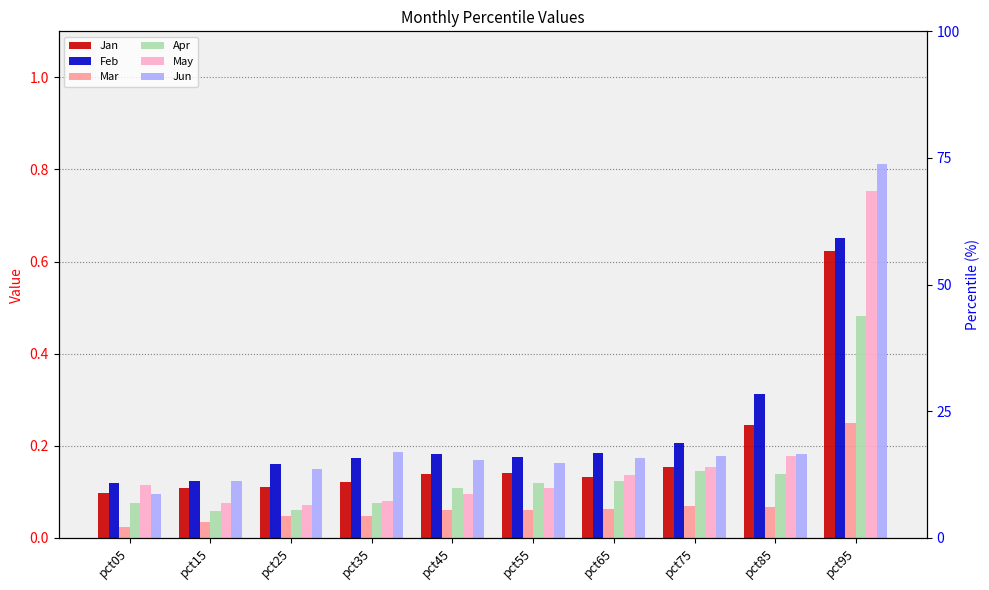

Reading left to right, what are all the values shown in this chart?

Jan: pct05=0.1	pct15=0.1	pct25=0.1	pct35=0.1	pct45=0.1	pct55=0.1	pct65=0.1	pct75=0.2	pct85=0.2	pct95=0.6
Feb: pct05=0.1	pct15=0.1	pct25=0.2	pct35=0.2	pct45=0.2	pct55=0.2	pct65=0.2	pct75=0.2	pct85=0.3	pct95=0.7
Mar: pct05=0.0	pct15=0.0	pct25=0.0	pct35=0.0	pct45=0.1	pct55=0.1	pct65=0.1	pct75=0.1	pct85=0.1	pct95=0.2
Apr: pct05=0.1	pct15=0.1	pct25=0.1	pct35=0.1	pct45=0.1	pct55=0.1	pct65=0.1	pct75=0.1	pct85=0.1	pct95=0.5
May: pct05=0.1	pct15=0.1	pct25=0.1	pct35=0.1	pct45=0.1	pct55=0.1	pct65=0.1	pct75=0.2	pct85=0.2	pct95=0.8
Jun: pct05=0.1	pct15=0.1	pct25=0.1	pct35=0.2	pct45=0.2	pct55=0.2	pct65=0.2	pct75=0.2	pct85=0.2	pct95=0.8